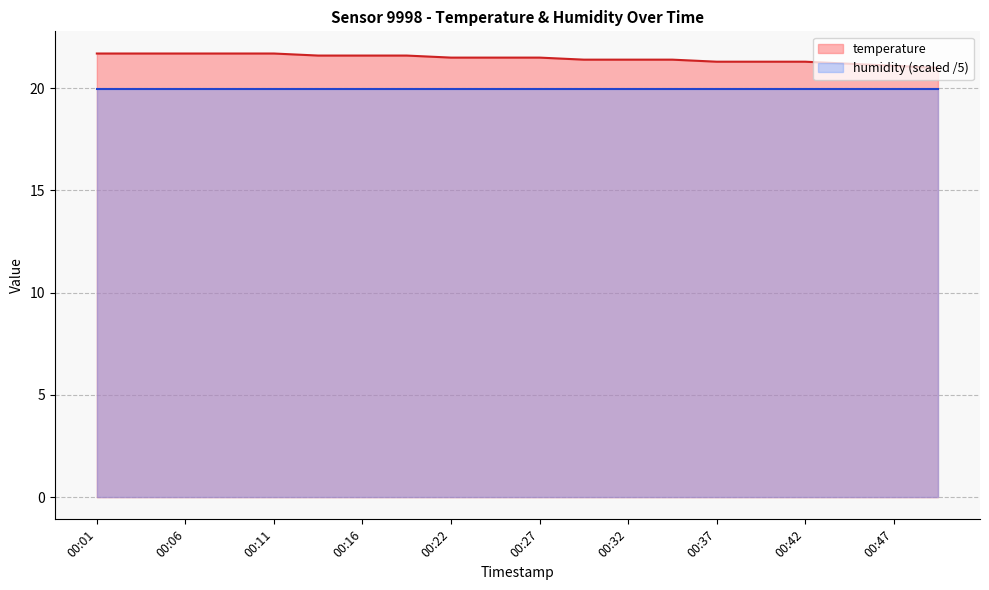

The value at 00:03 is 6.0. True or false?

False